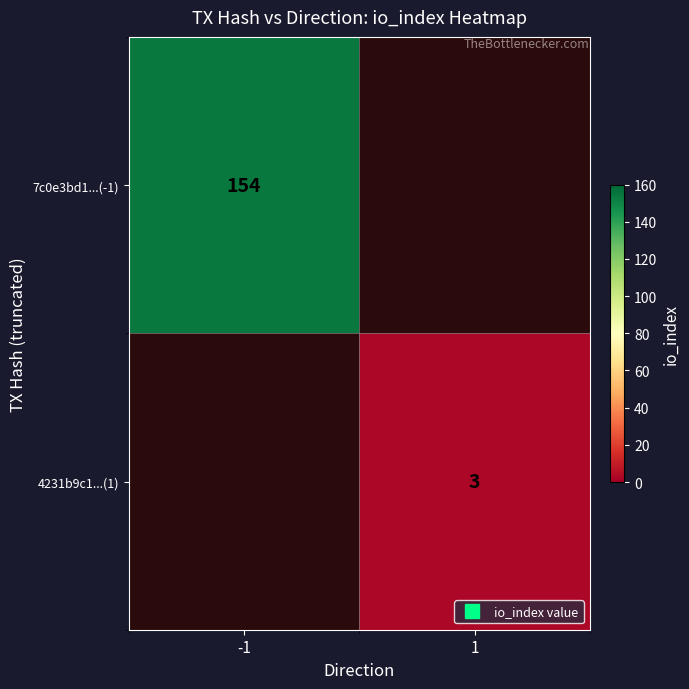

Rank the categories by 7c0e3bd1...(-1) value from lowest to highest.

-1, 1